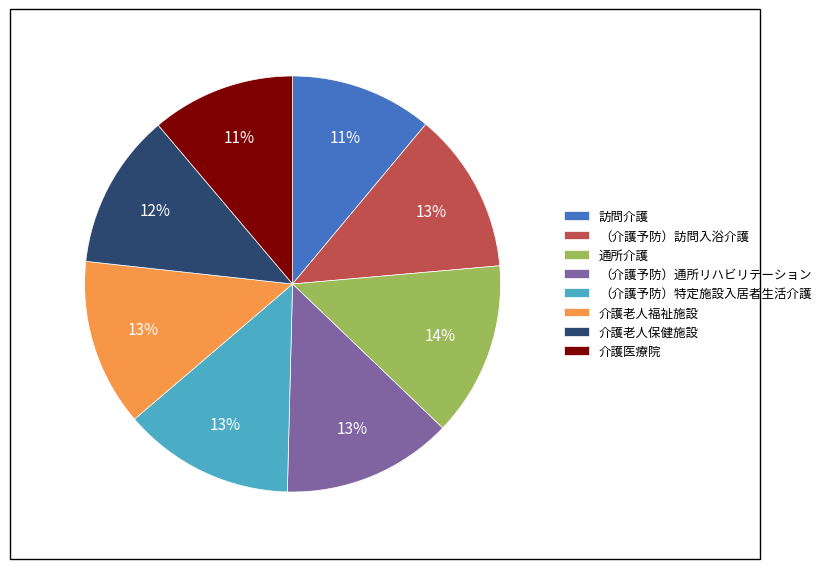

Count the number of slices in the pie.

8